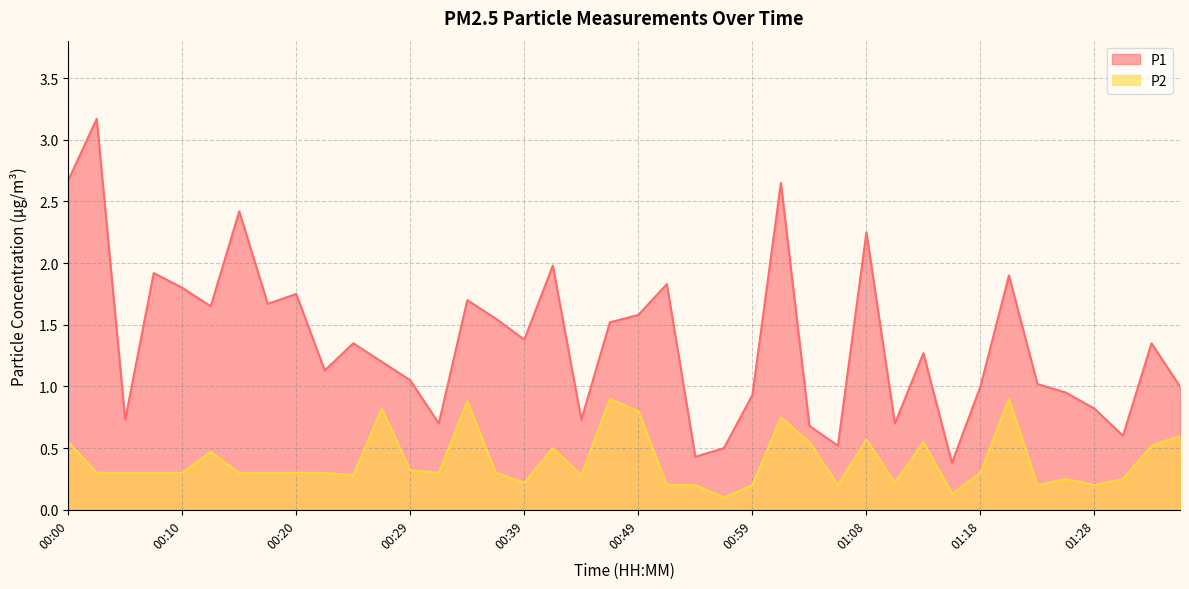

Rank the categories by P2 value from highest to lowest.

00:46, 01:20, 00:34, 00:27, 00:49, 01:01, 01:35, 01:08, 00:00, 01:03, 01:13, 01:33, 00:41, 00:12, 00:29, 00:02, 00:05, 00:07, 00:10, 00:15, 00:17, 00:20, 00:22, 00:32, 00:37, 01:18, 00:24, 00:44, 01:25, 01:30, 00:39, 01:11, 00:51, 00:54, 00:59, 01:06, 01:23, 01:28, 01:16, 00:56